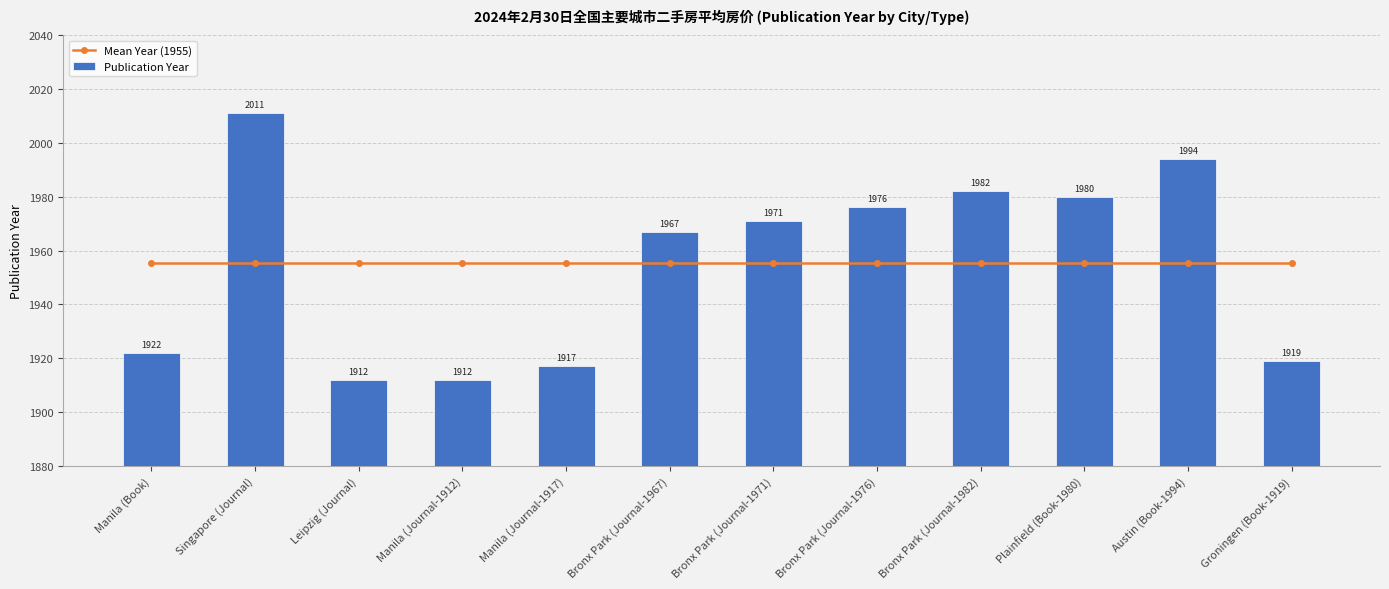

What is the label of the 12th bar from the left?

Groningen (Book-1919)